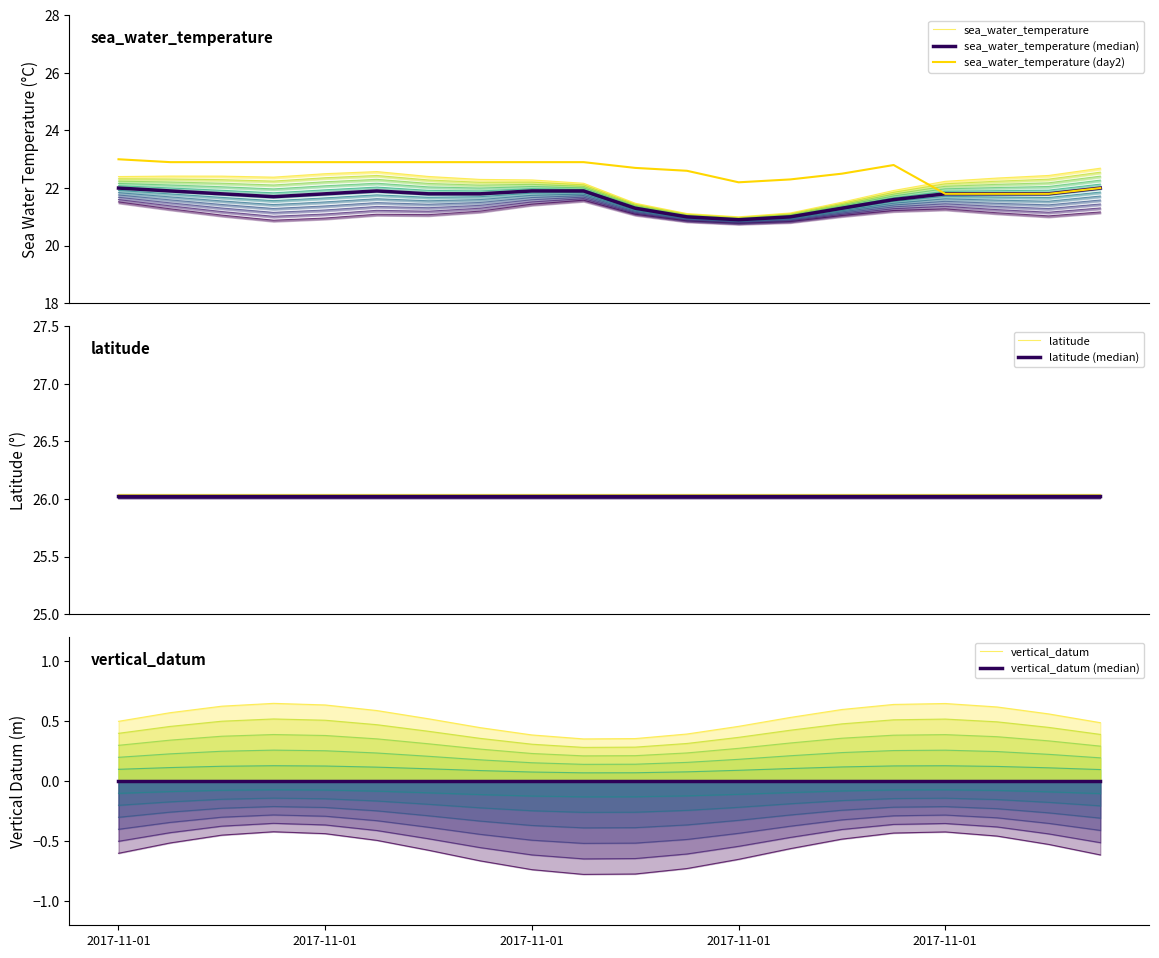

True or false: sea_water_temperature and latitude intersect in this chart.

False